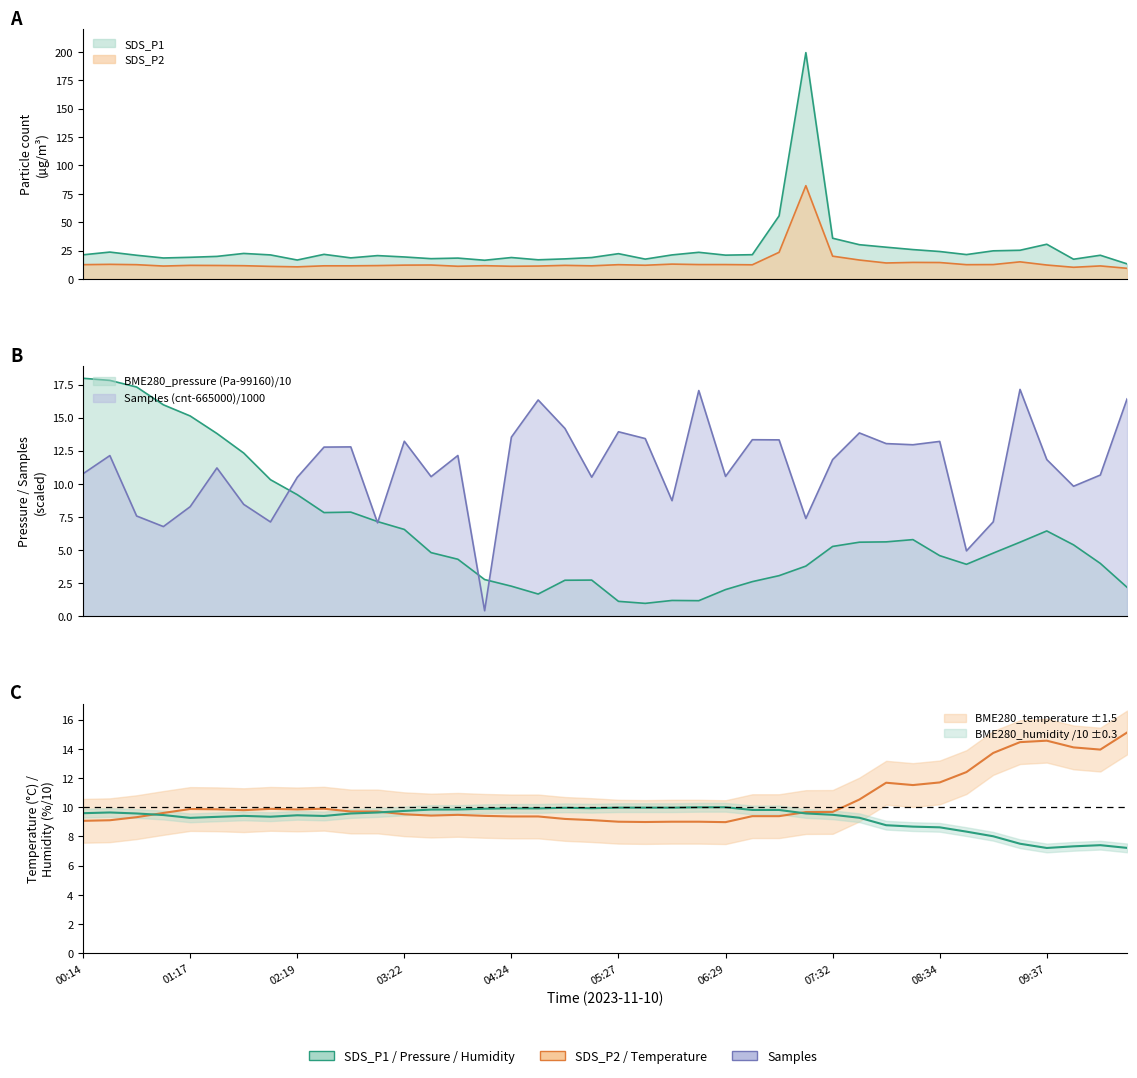

Which series has the largest total across all categories?

SDS_P1